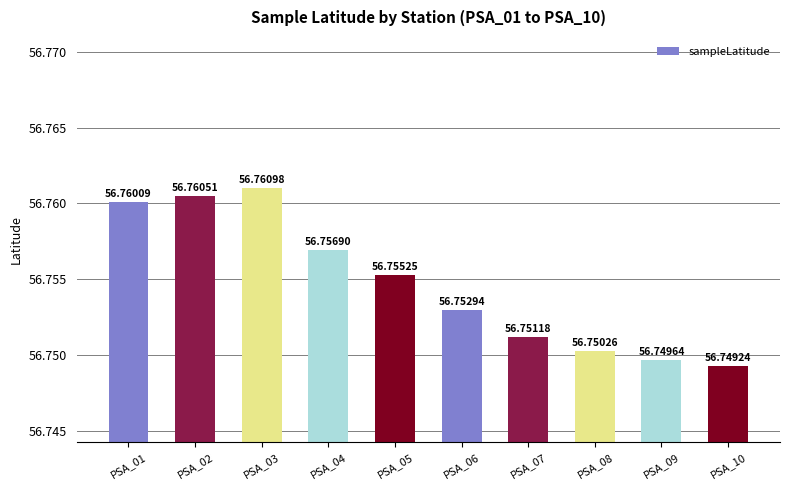

What is the average value?

56.8